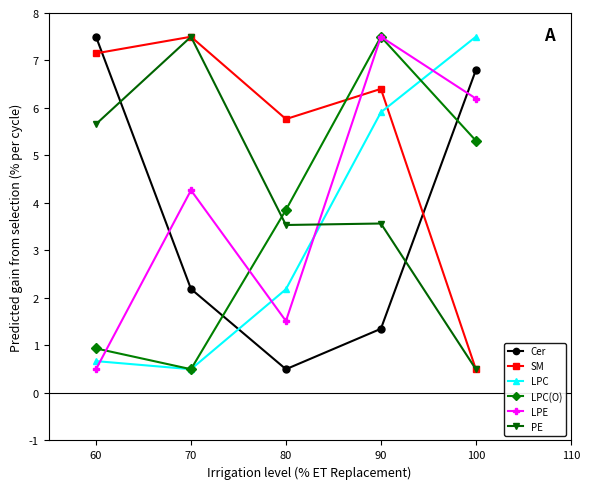

In Cer, how many points are lower than both neighbors (excluding endpoints)?

1